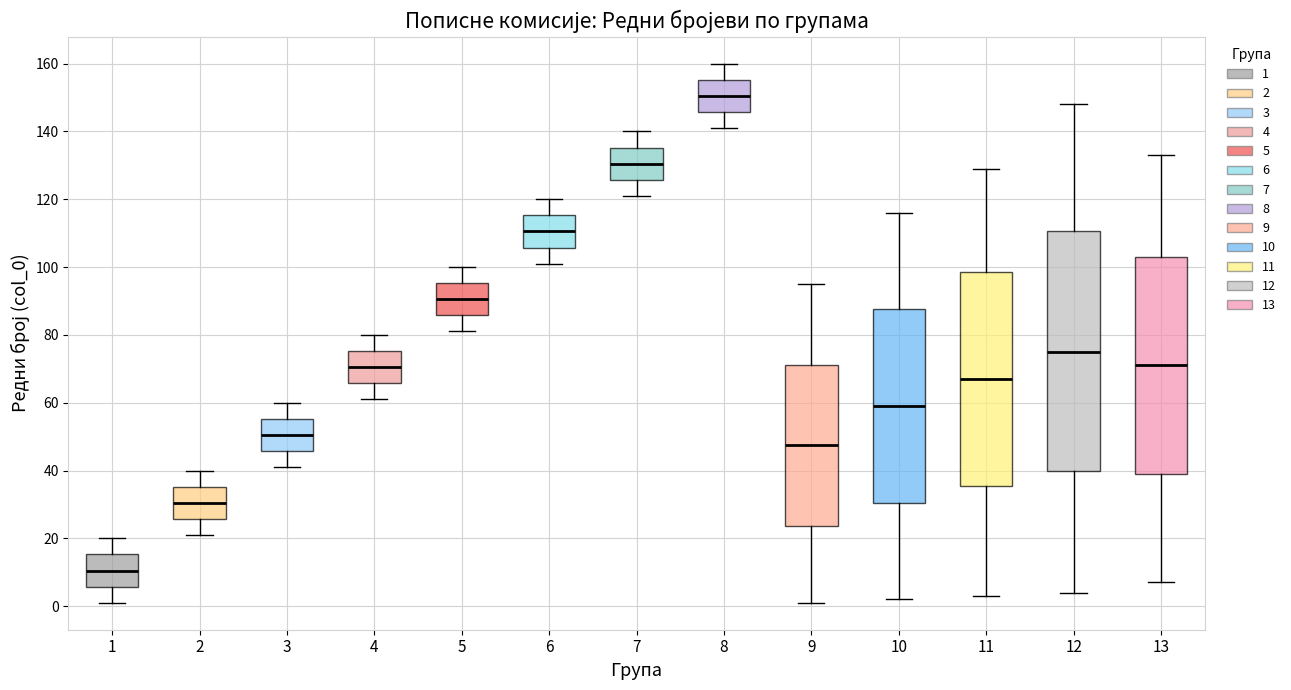

Comparing the boxes themselves (not the whiskers), which one is the tallest?

12